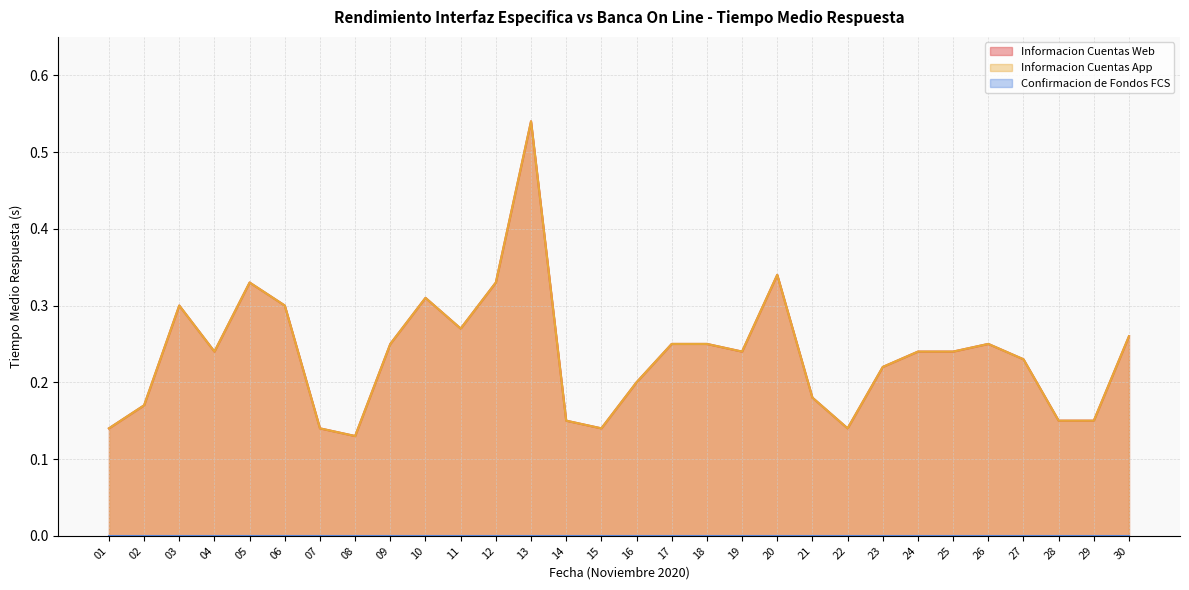

Between 13 and 21, which is larger?

13